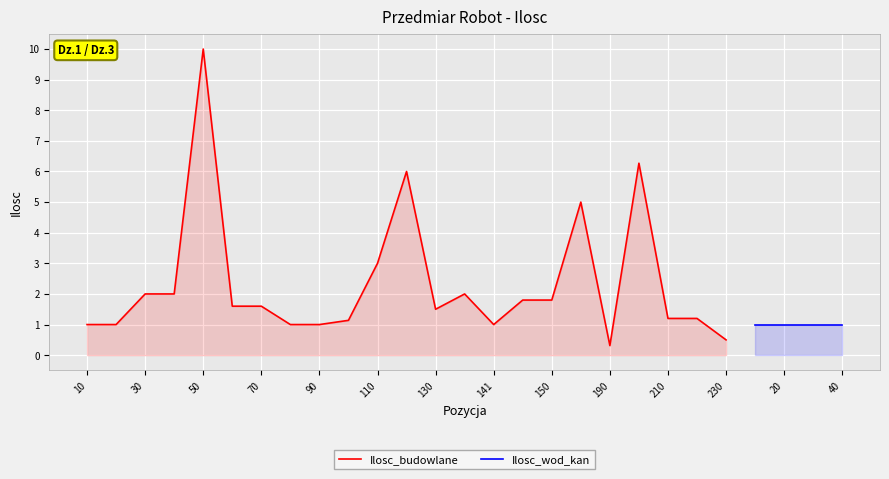

The value of Ilosc_budowlane at 141 is 1.7. True or false?

False